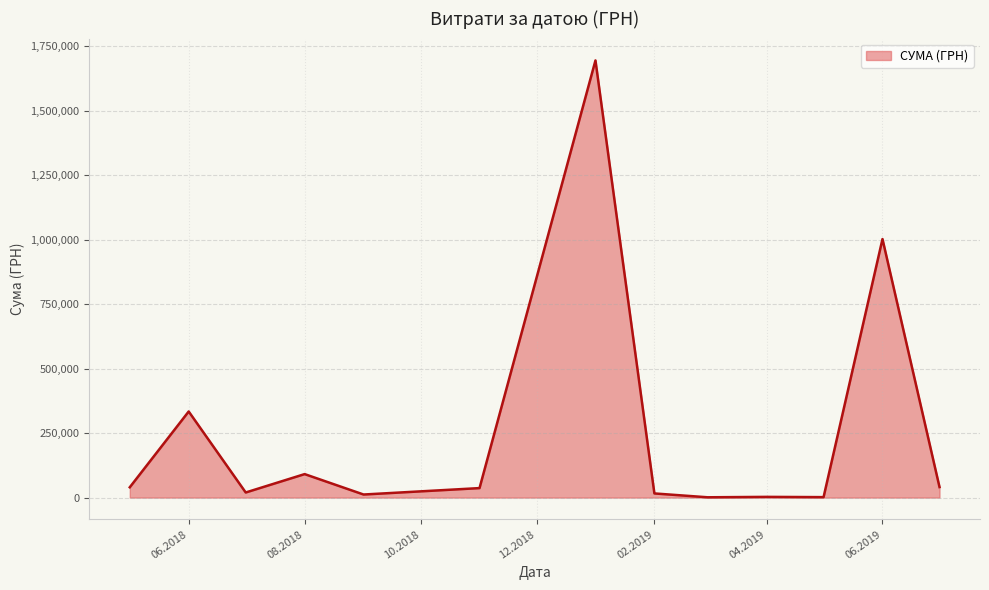

What is the smallest value displayed?

1168.8